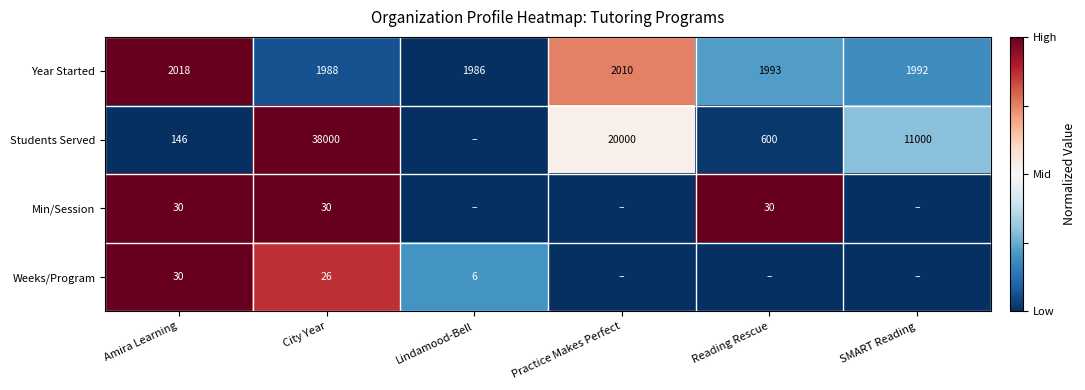

True or false: Weeks/Program has a value of 42 at City Year.

False